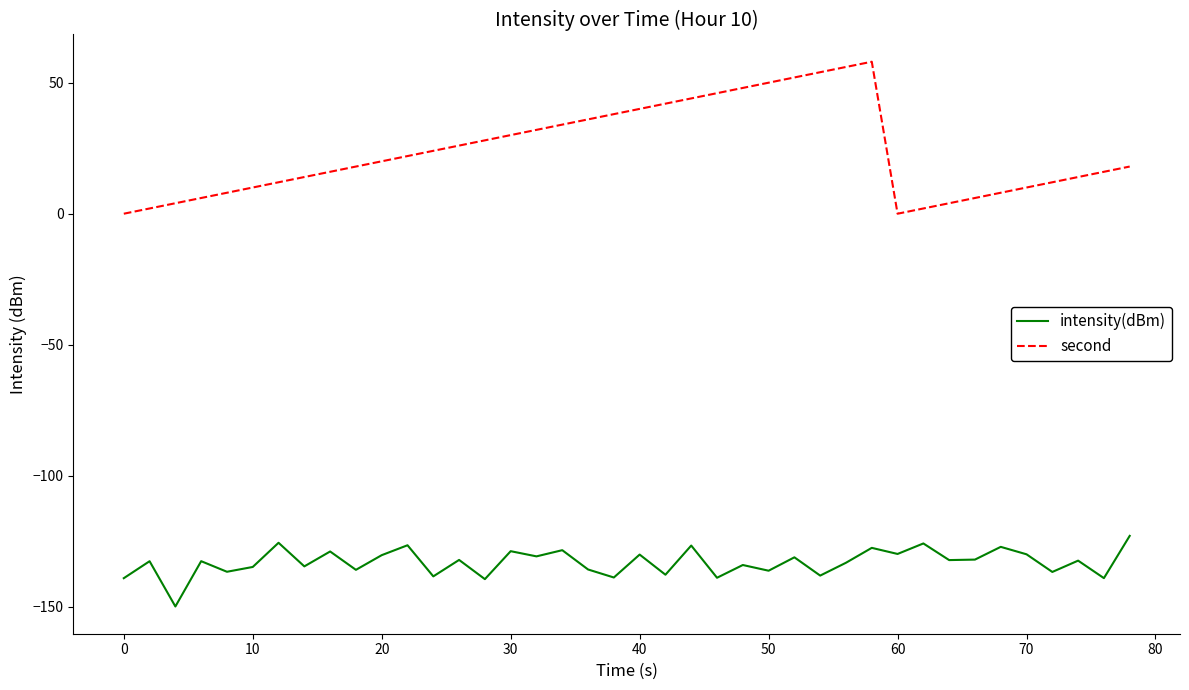

Which series has the widest spread of values?

second